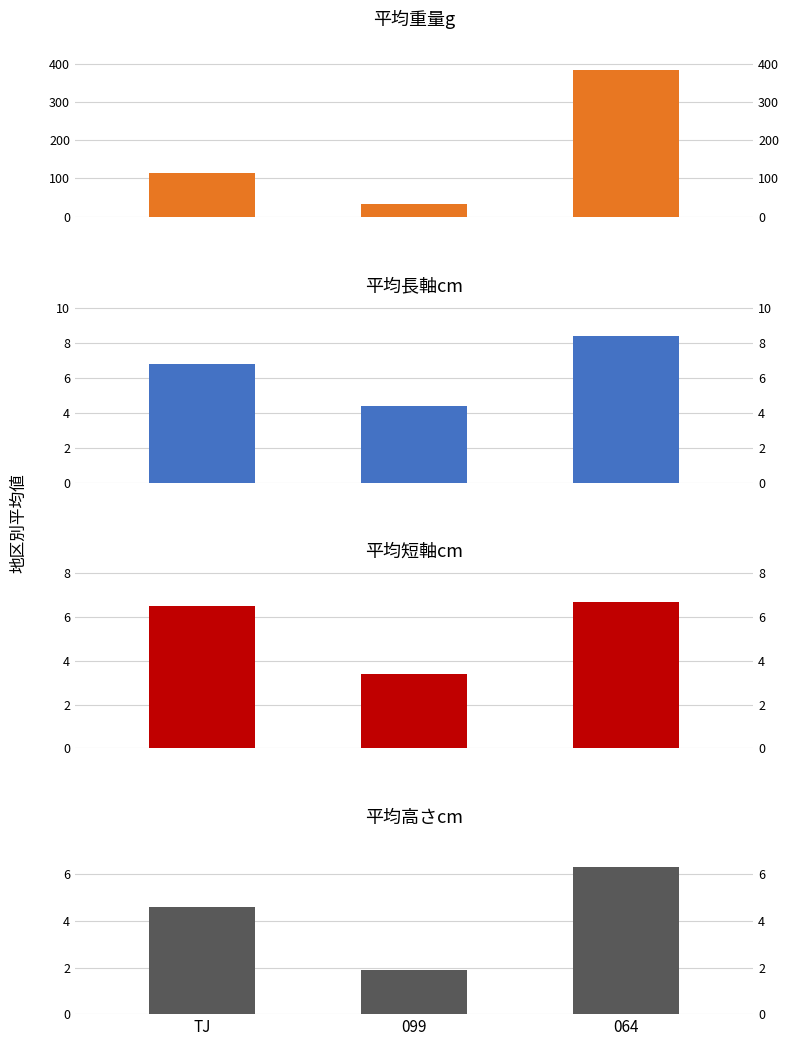

What is the maximum value shown in the chart?

383.1